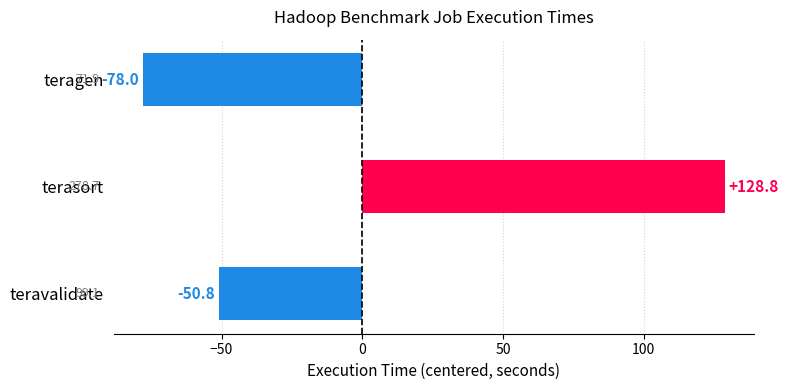

List the labels in order of value, largest first.

terasort, teravalidate, teragen